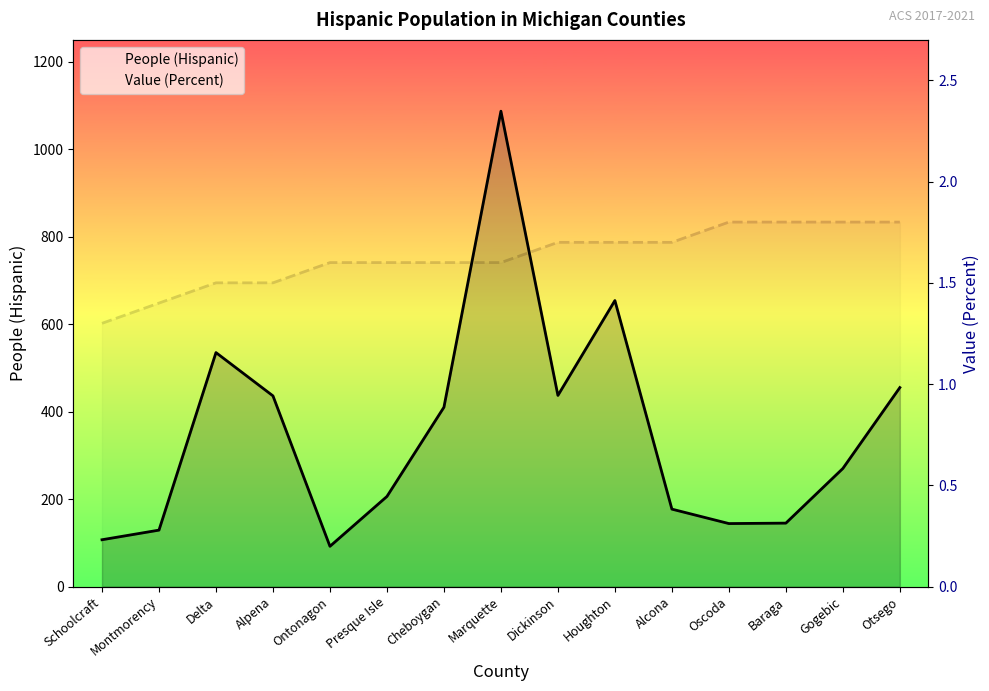

List the series in order of their peak value, highest first.

People (Hispanic), Value (Percent)